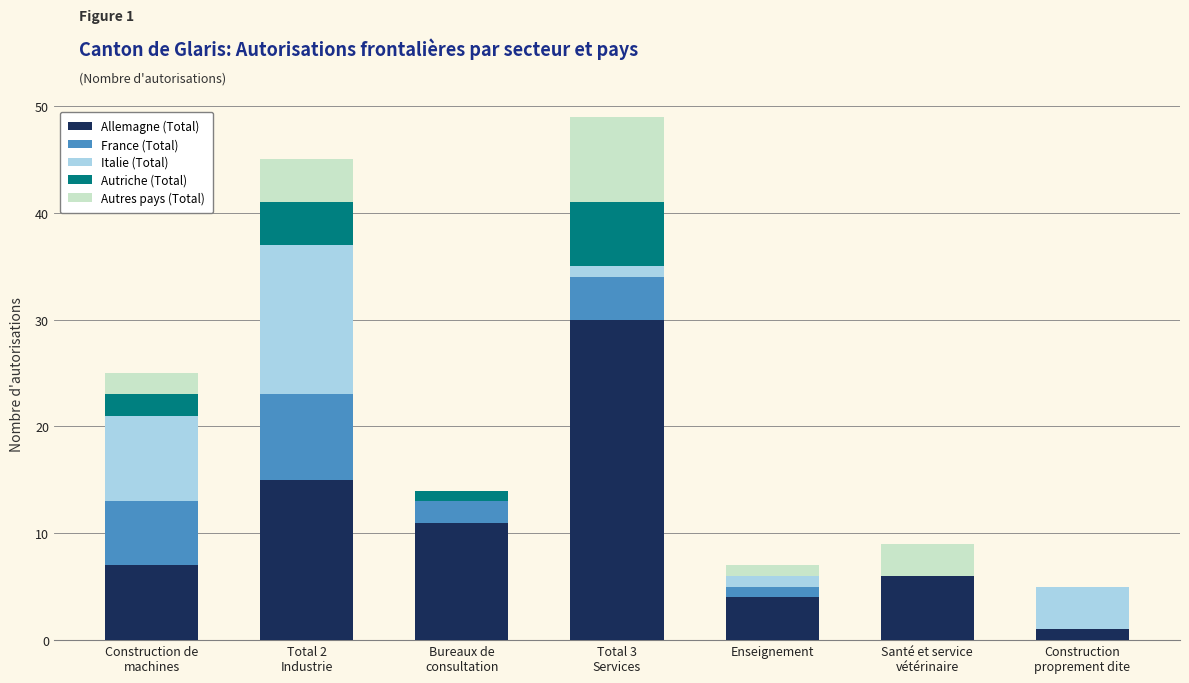

Are the bars grouped side by side (vs. stacked)?

No